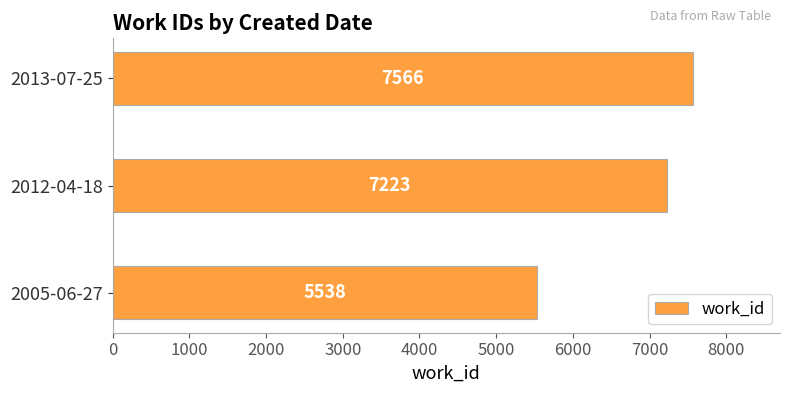

What is the change in value from 2005-06-27 to 2013-07-25?

+2028